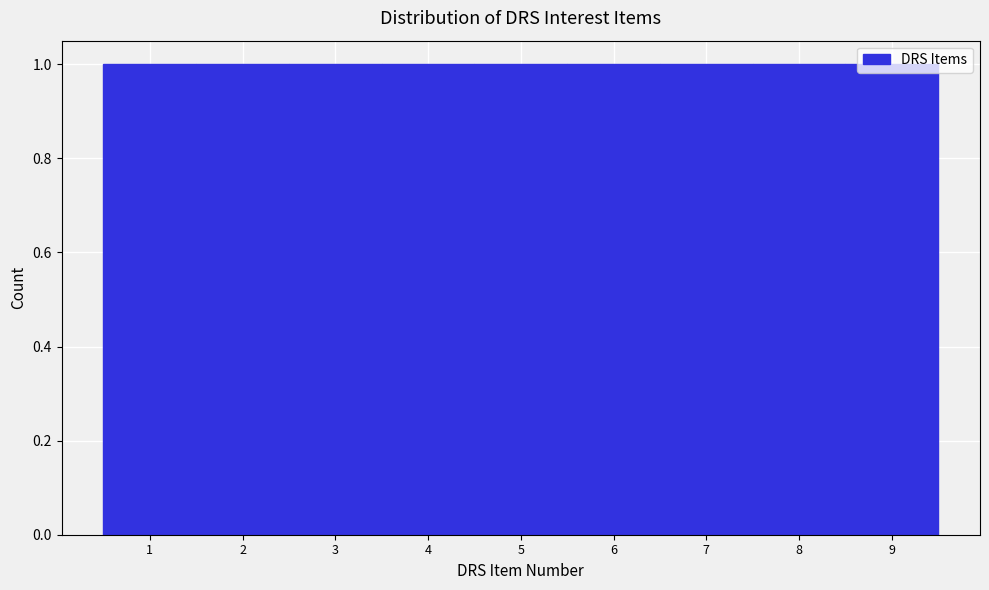

What is the height of the bar covering 5.5 to 6.5 on the x-axis? The values are not printed on the chart, so give them approximately, as read against the axis.

1